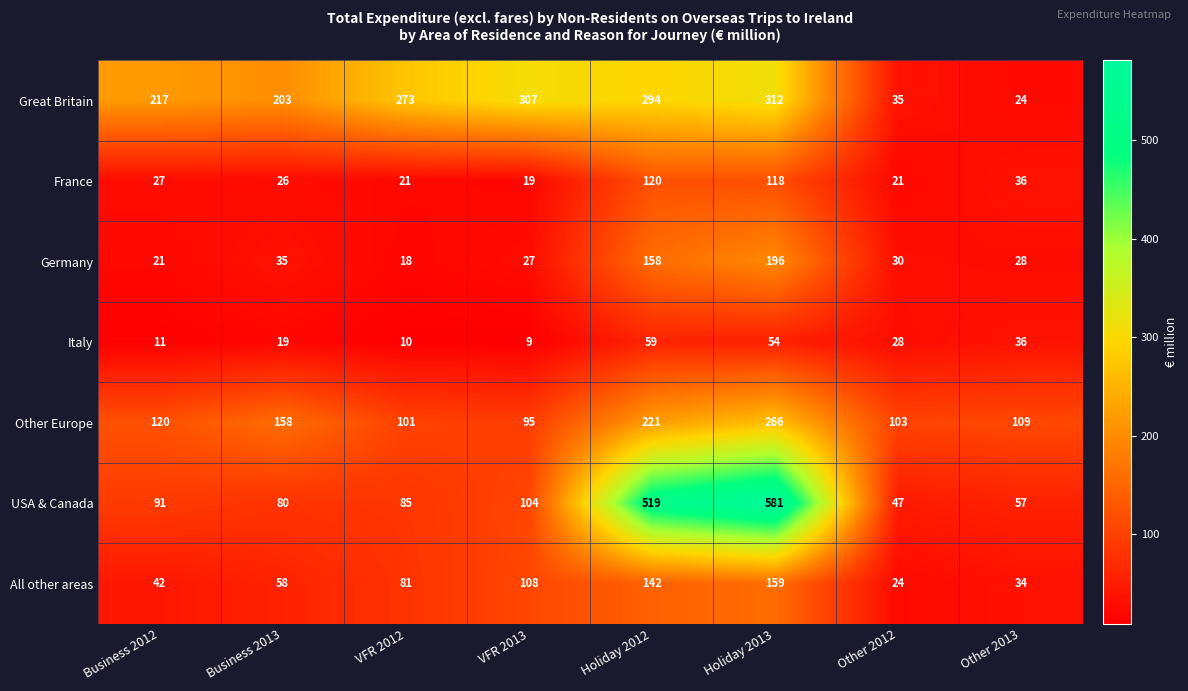

Count the number of data series in this chart.

7